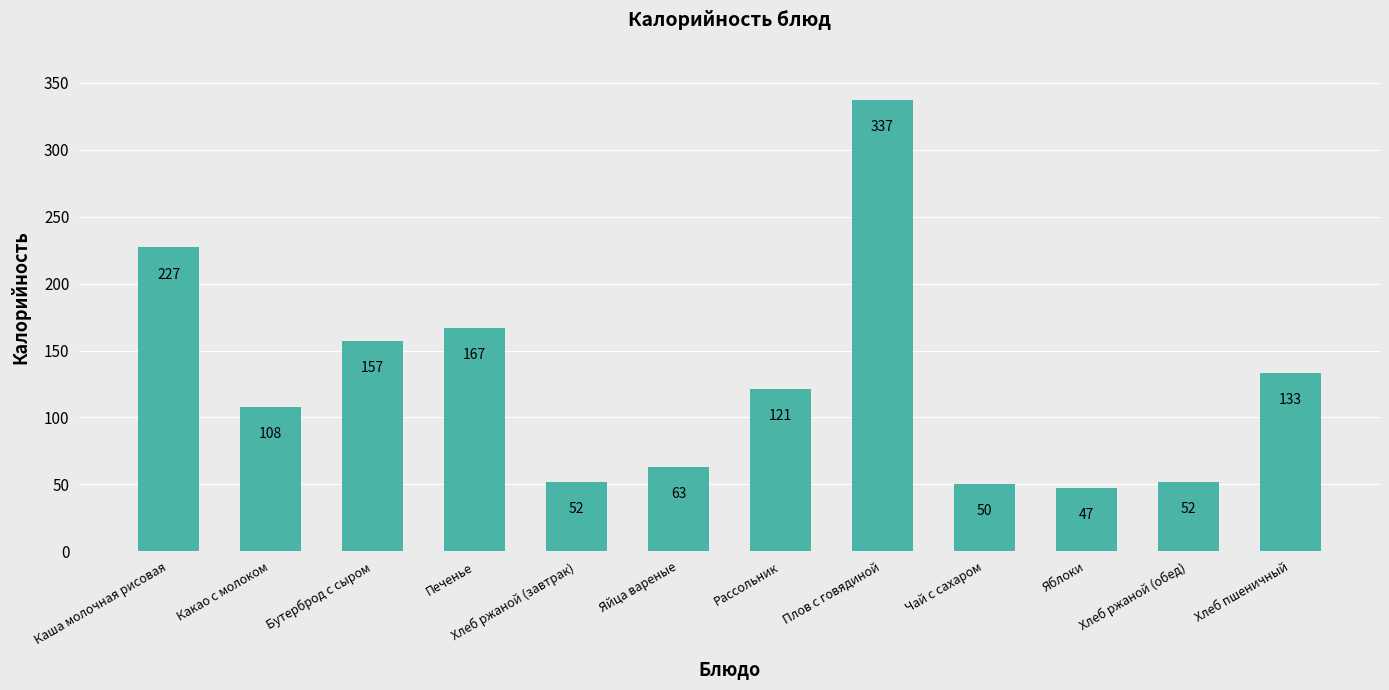

What is the sum of all values?

1514